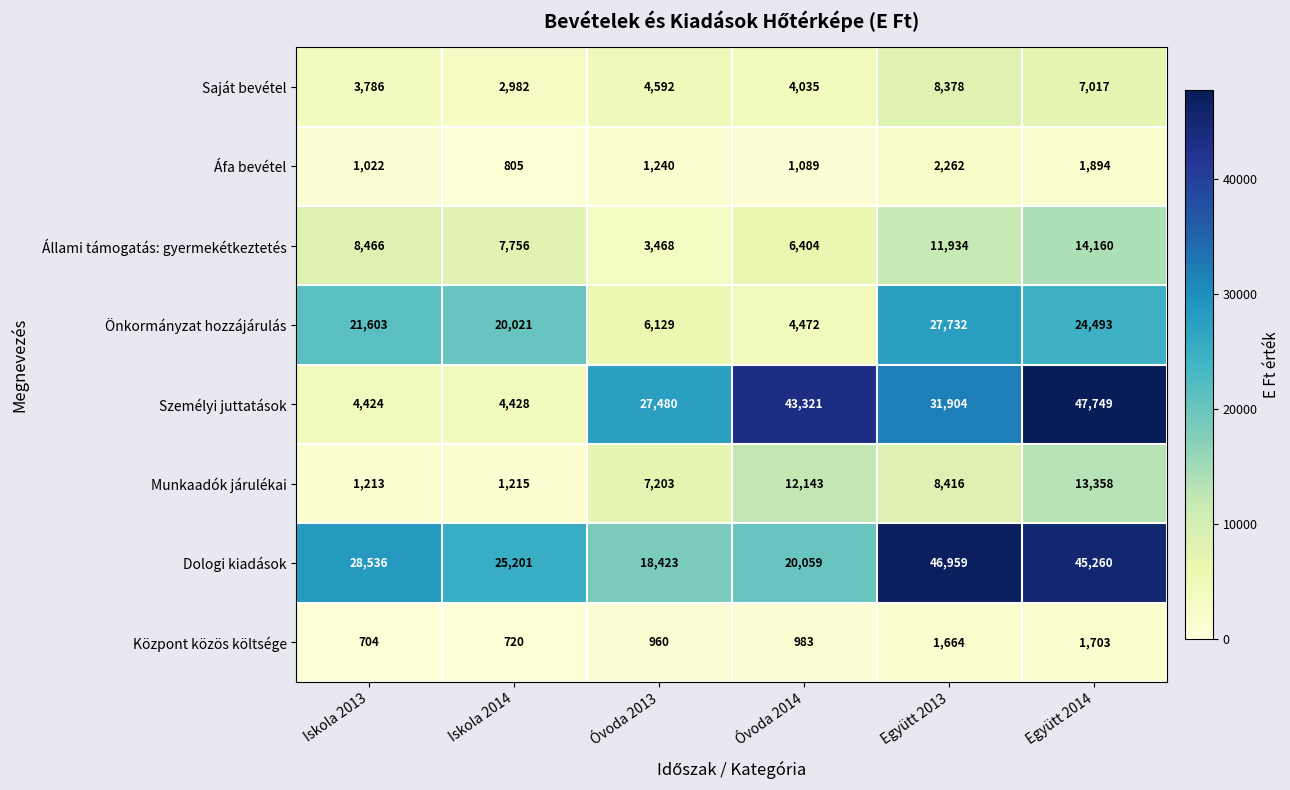

What is the sum of all Saját bevétel values?

30790